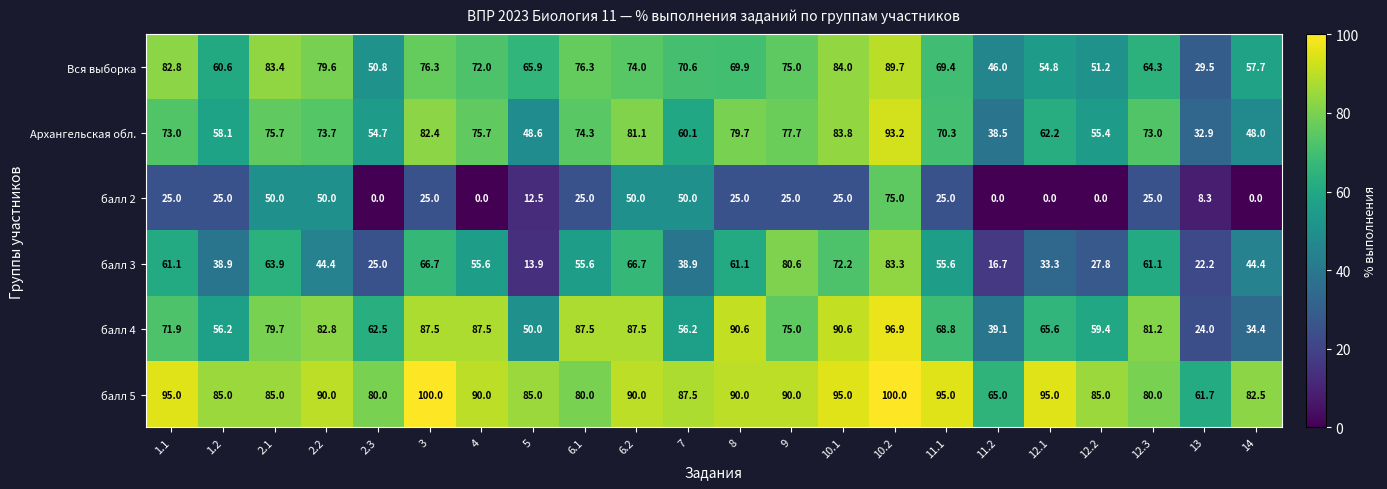

Which series has the largest total across all categories?

балл 5